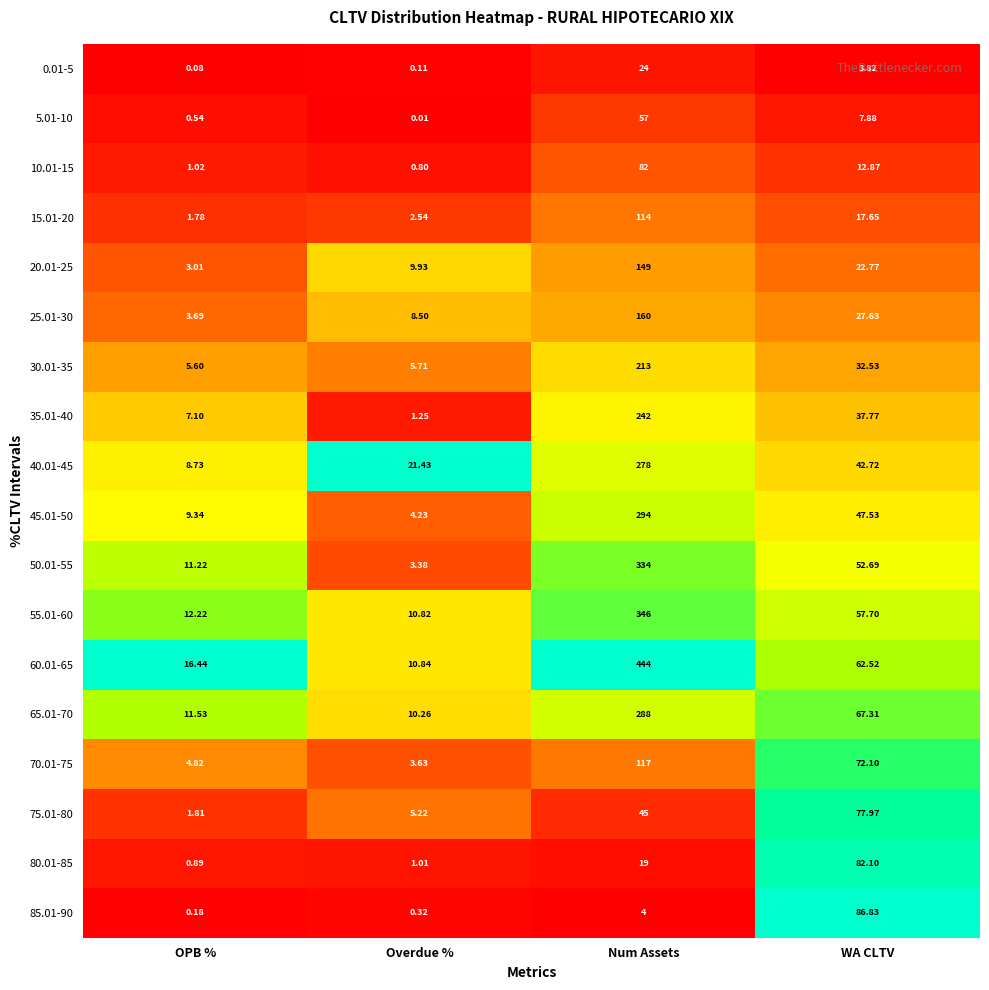

Count the number of data series in this chart.

18